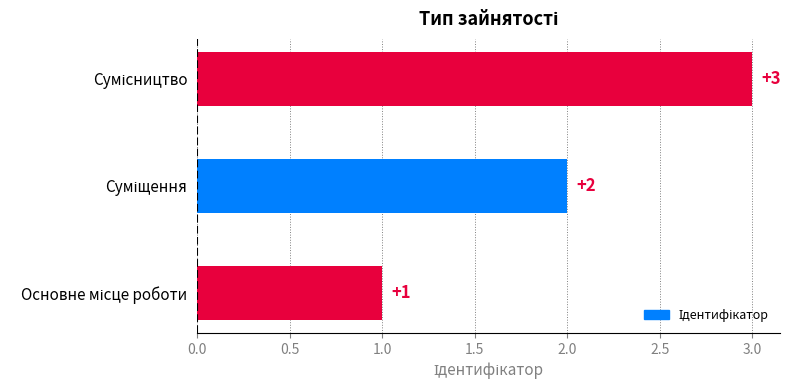

What is the sum of all values?

6